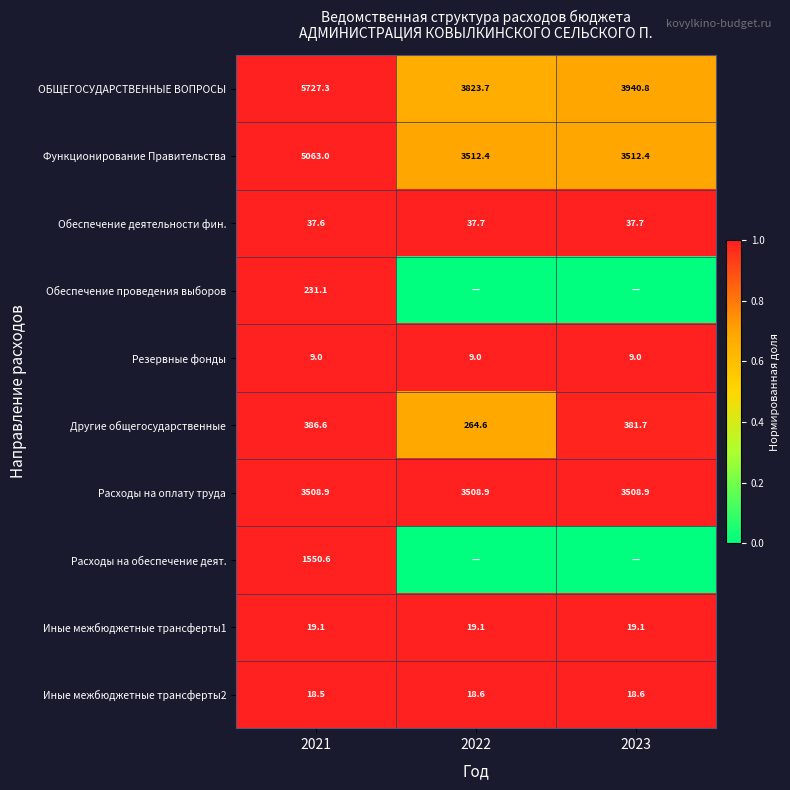

Which category has the lowest value in the Обеспечение деятельности фин. series?

2021